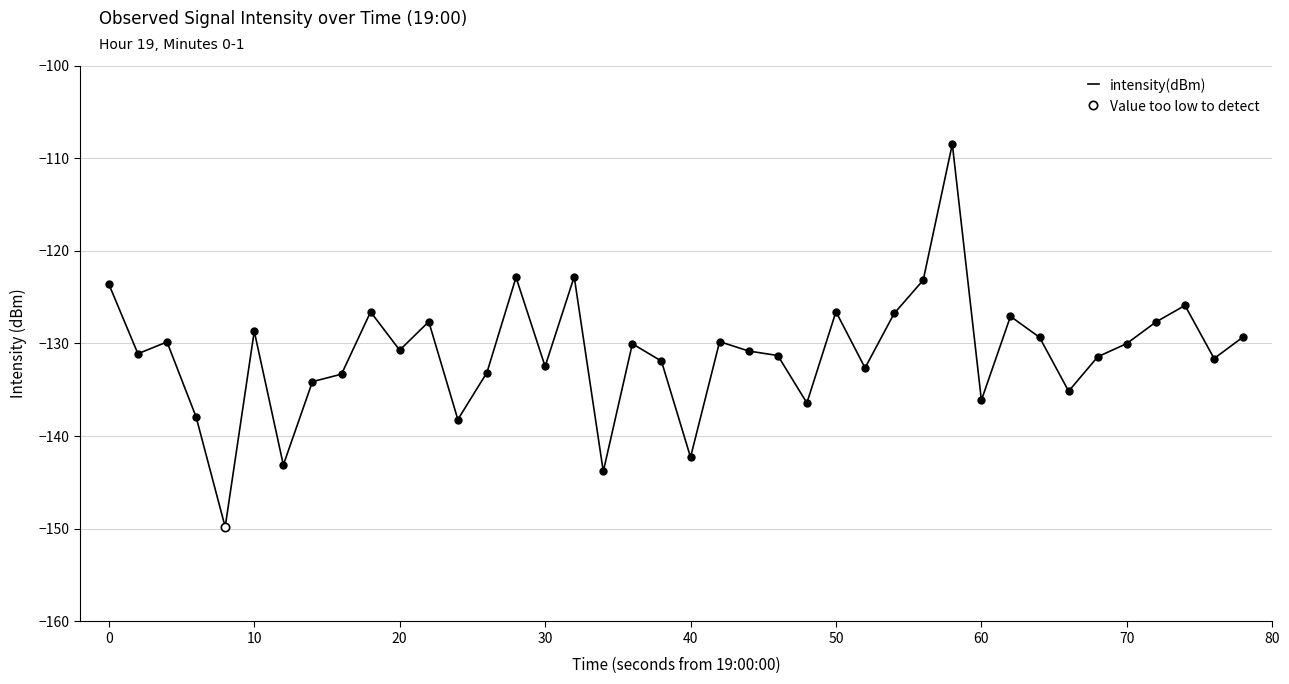

What is the lowest value of the intensity(dBm) series?

-149.8